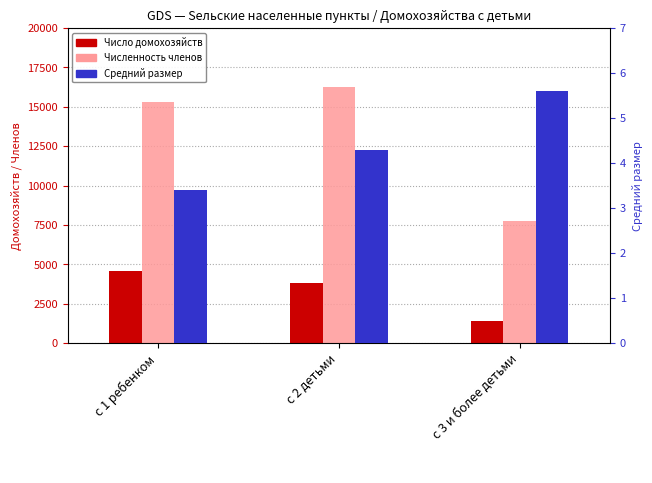

At which label does Численность членов first exceed 15330?

с 2 детьми